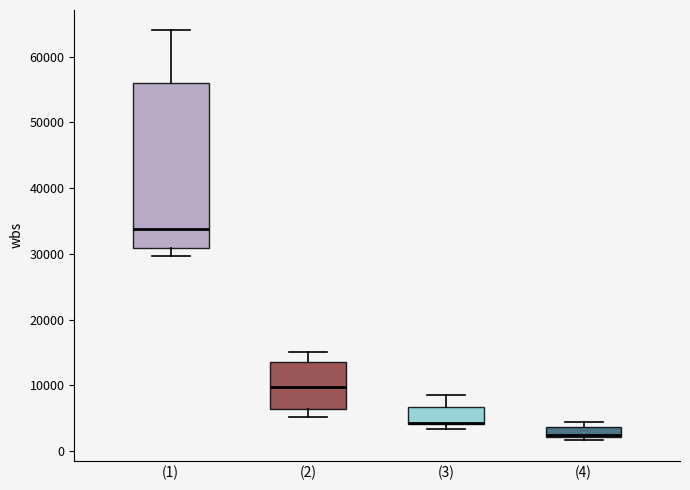

Reading left to right, transcribe this box plot: for each box, give where its median line is, the range the box spans, and where its two whiskers end, as read against the y-axis. The values are not printed on the chart, so give them approximately, as read against the axis.

(1): median 34000, box 31000 to 56000, whiskers 30000 to 64000
(2): median 10000, box 6000 to 14000, whiskers 5000 to 15000
(3): median 4000 (drawn on the box's lower edge), box 4000 to 7000, whiskers 3000 to 8000
(4): median 2000 (just above the box's lower edge), box 2000 to 4000, whiskers 2000 (just below the box's lower edge) to 4000 (just above the box's upper edge)